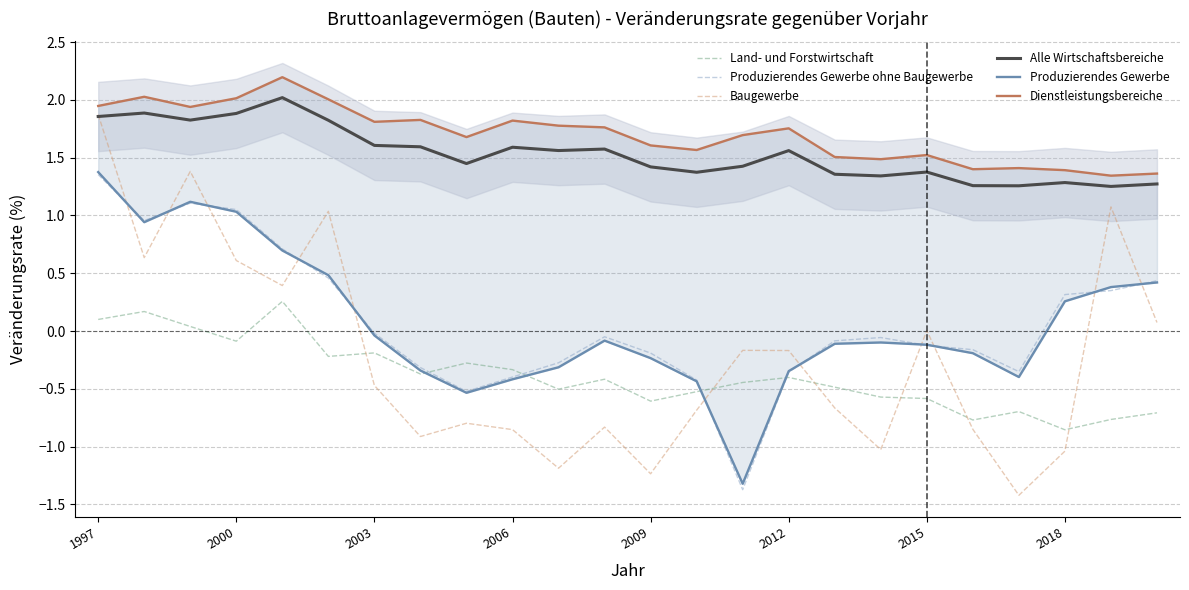

Does the chart display data point markers on the line(s)?

No